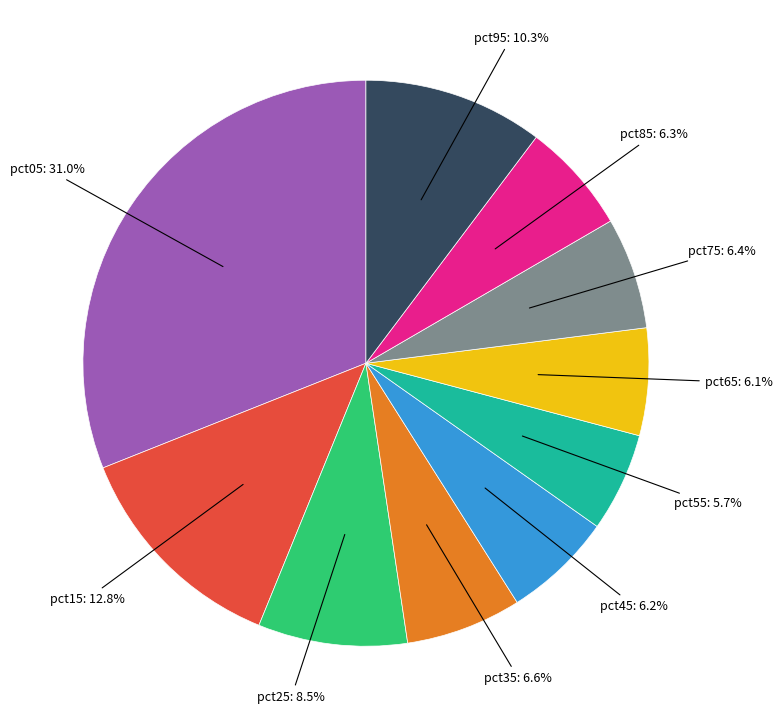

Is there any slice that represents more than half of the pie?

No